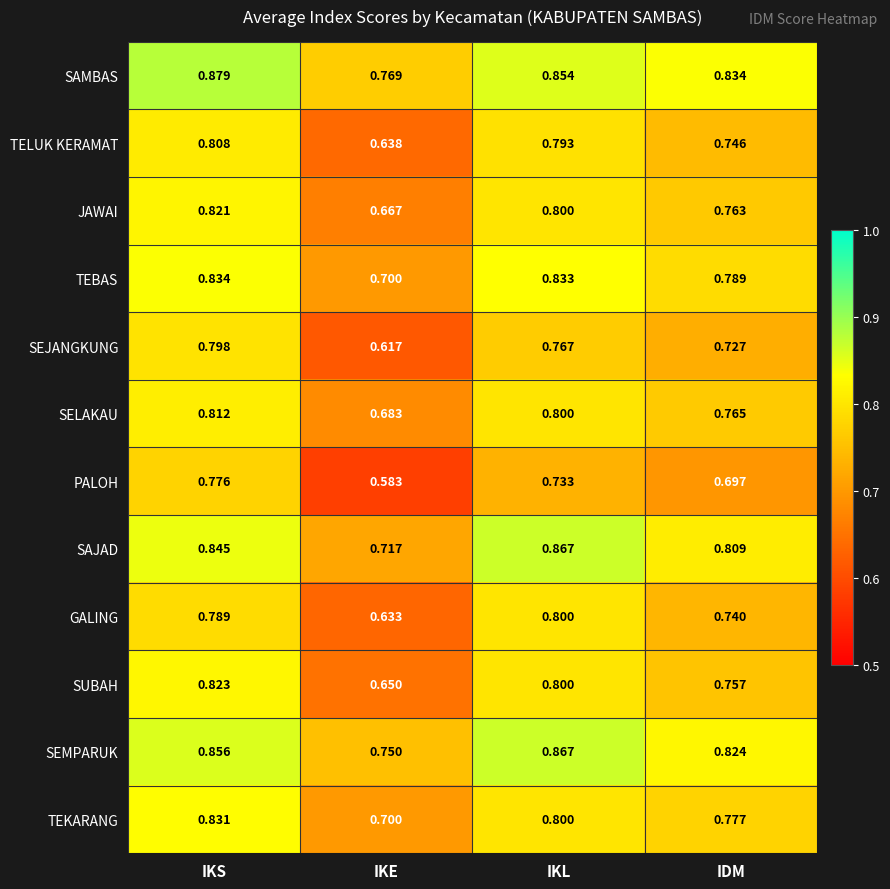

Is the value of SEJANGKUNG at IKS greater than the value of SELAKAU at IKL?

No